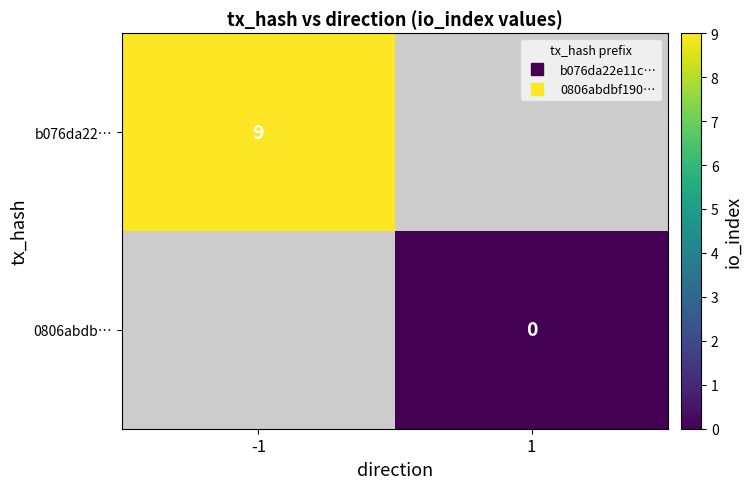

List the labels in order of b076da22… value, smallest first.

-1, 1